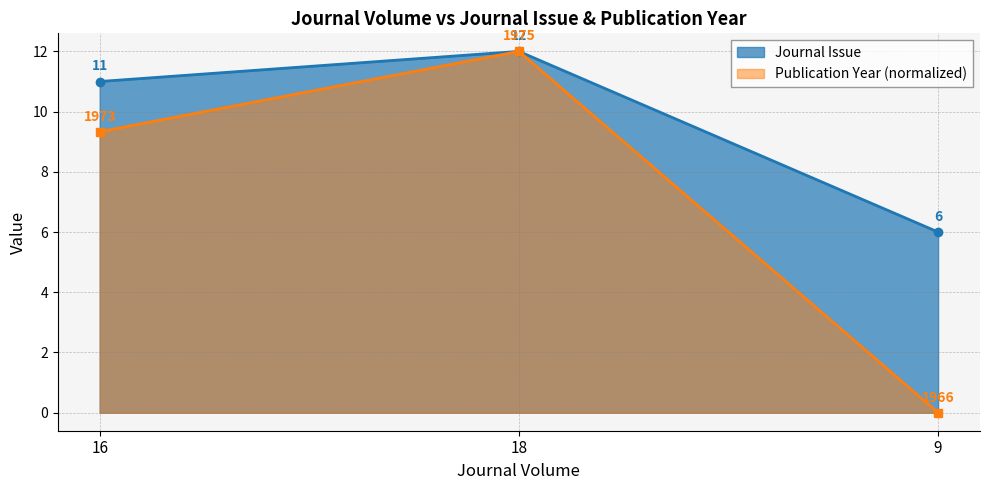

Where is Journal Issue nearest to the value 9?

16